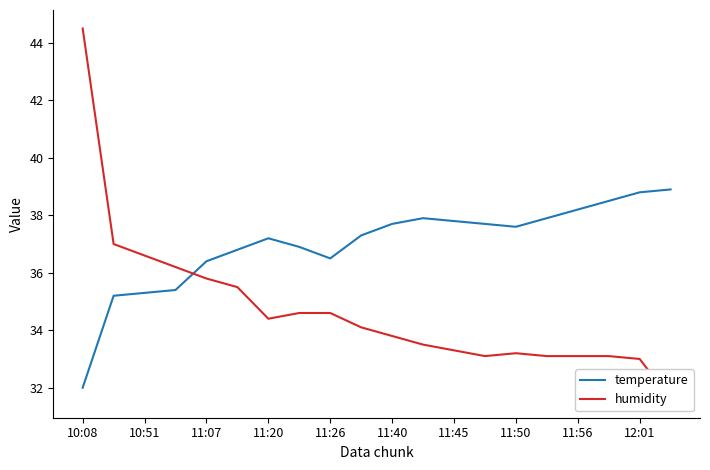

Is it true that temperature equals 38.2 at 11:56?

True